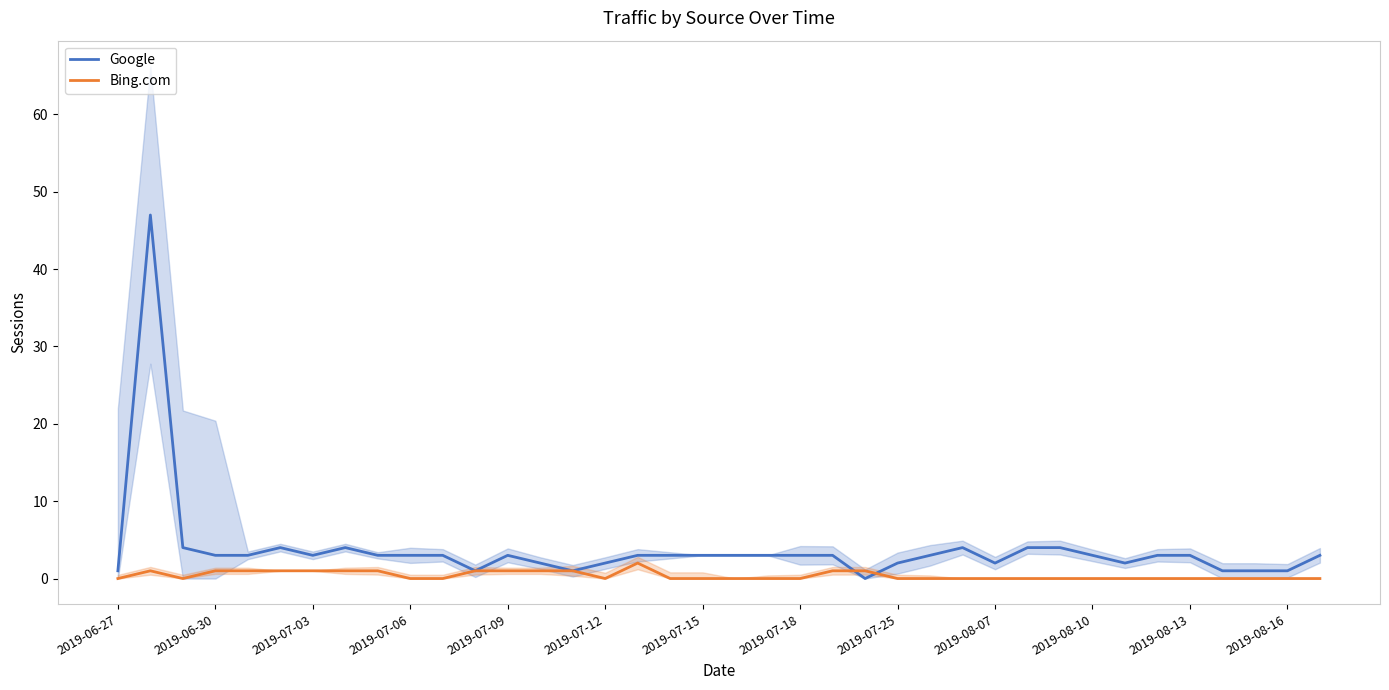

What is the value of the Google point at the 31st from the left?

3